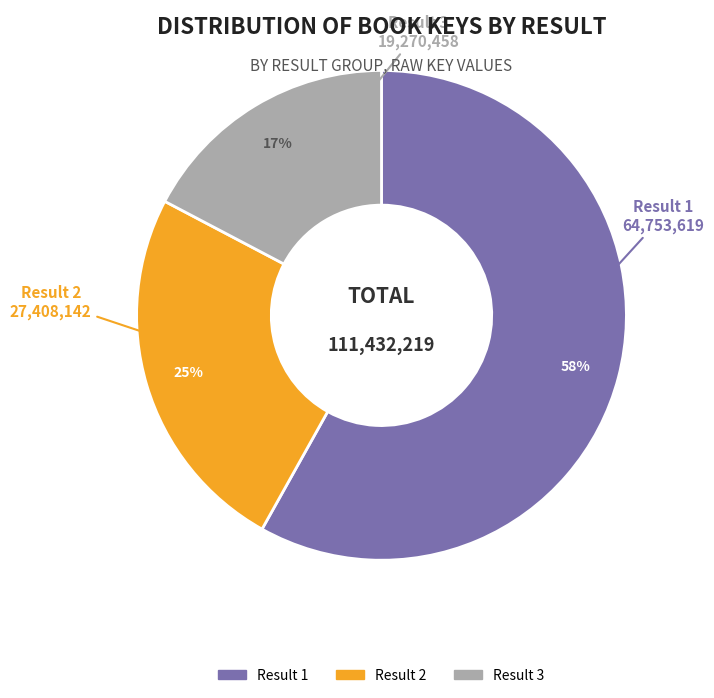

How many slices are in this pie chart?

3